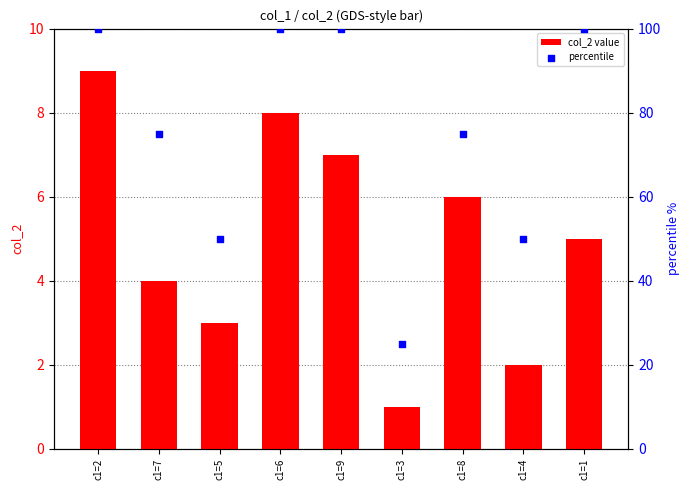

Which series has the largest Y range (max minus min)?

percentile